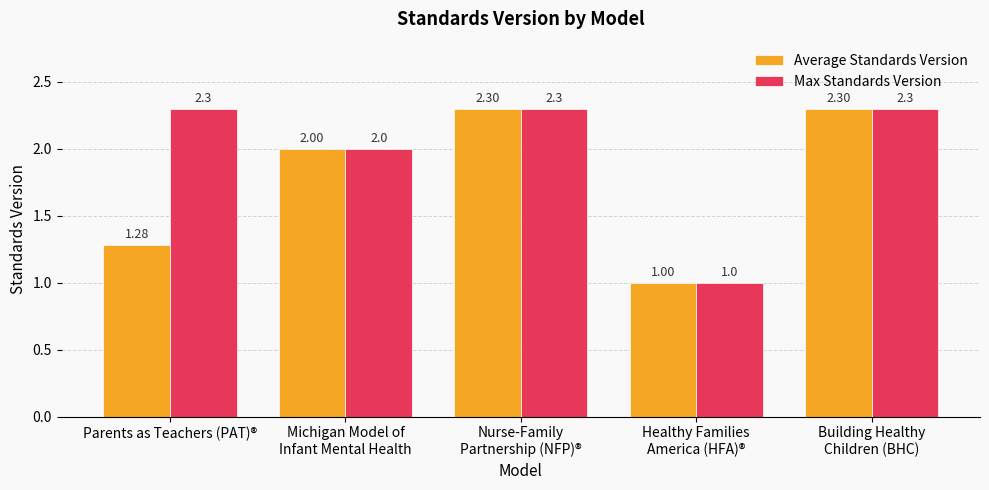

Which series has the largest total across all categories?

Max Standards Version